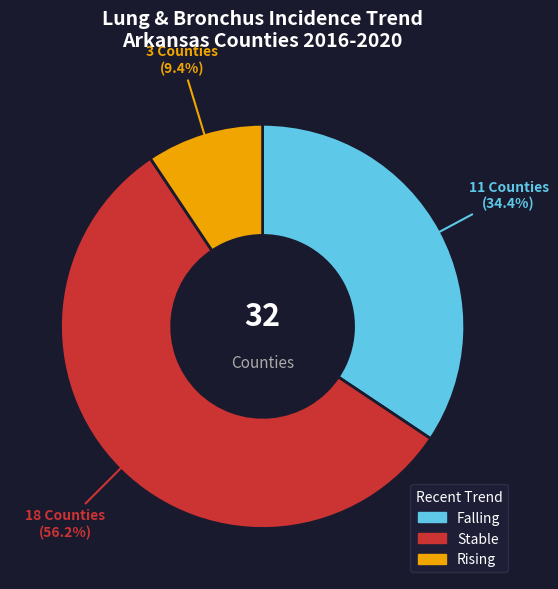

Count the number of slices in the pie.

3